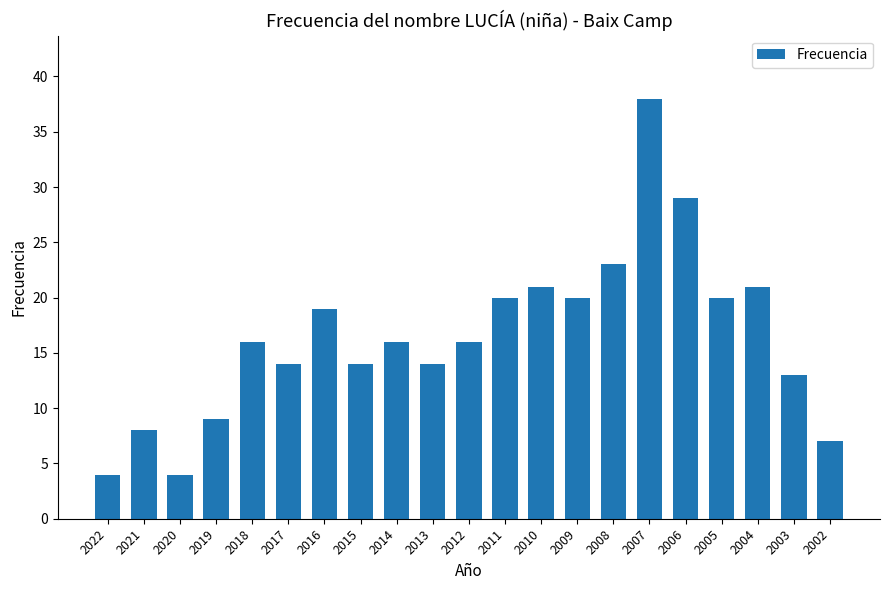

The value at 2003 is 3. True or false?

False